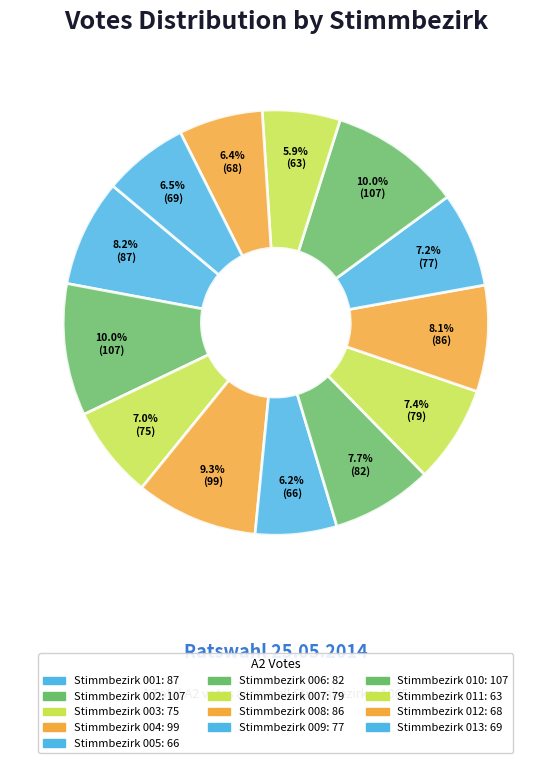

True or false: Stimmbezirk 003 accounts for 1% of the total.

False